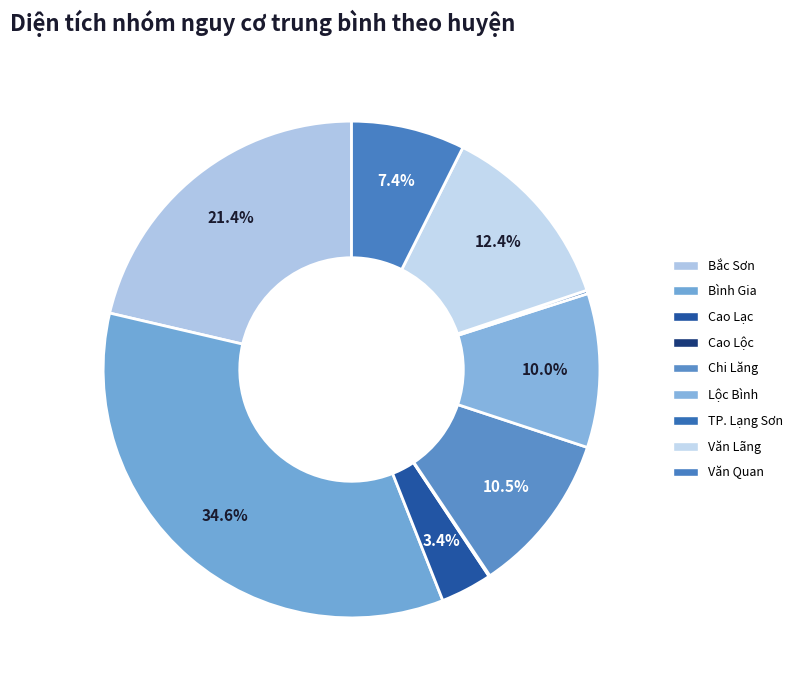

Which has a higher value, Văn Lãng or Văn Quan?

Văn Lãng